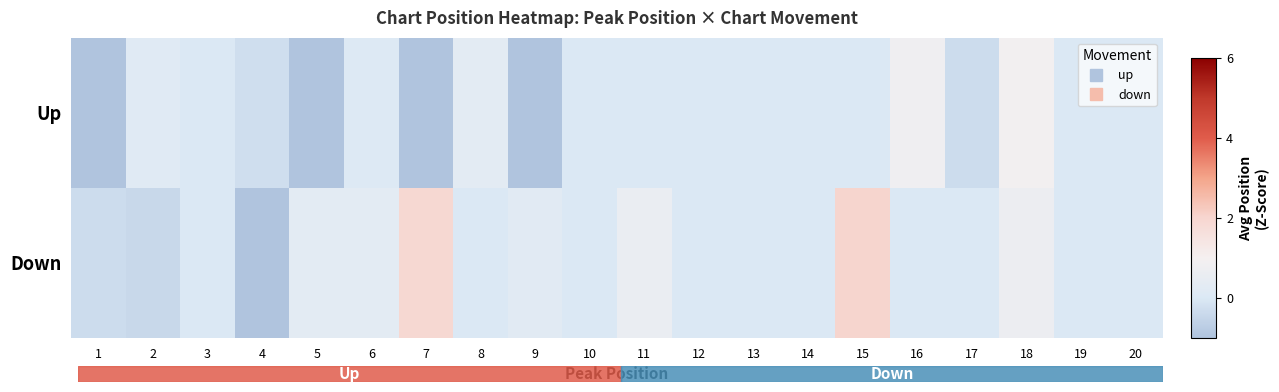

Which series has the largest total across all categories?

Down